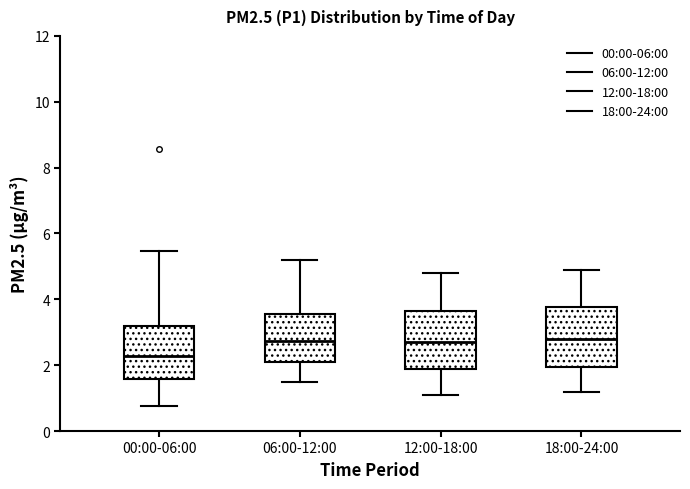

Reading left to right, read every box against the y-axis: the position of its median line, the range the box covers, and the ends of its whiskers. The values are not printed on the chart, so give them approximately, as read against the axis.

00:00-06:00: median 2.2, box 1.6 to 3.2, whiskers 0.8 to 5.4
06:00-12:00: median 2.8, box 2.0 to 3.6, whiskers 1.6 to 5.2
12:00-18:00: median 2.8, box 1.8 to 3.6, whiskers 1.2 to 4.8
18:00-24:00: median 2.8, box 2.0 to 3.8, whiskers 1.2 to 5.0